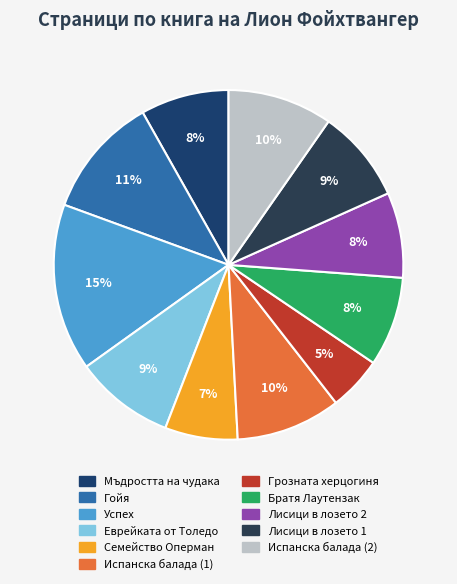

Which category has the smallest portion of the pie?

Грозната херцогиня